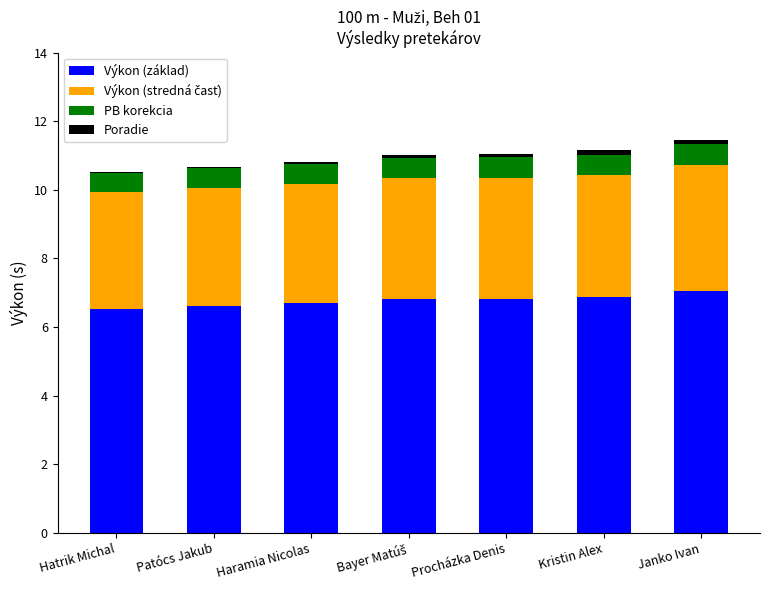

What is the maximum value for Výkon (základ)?

7.1